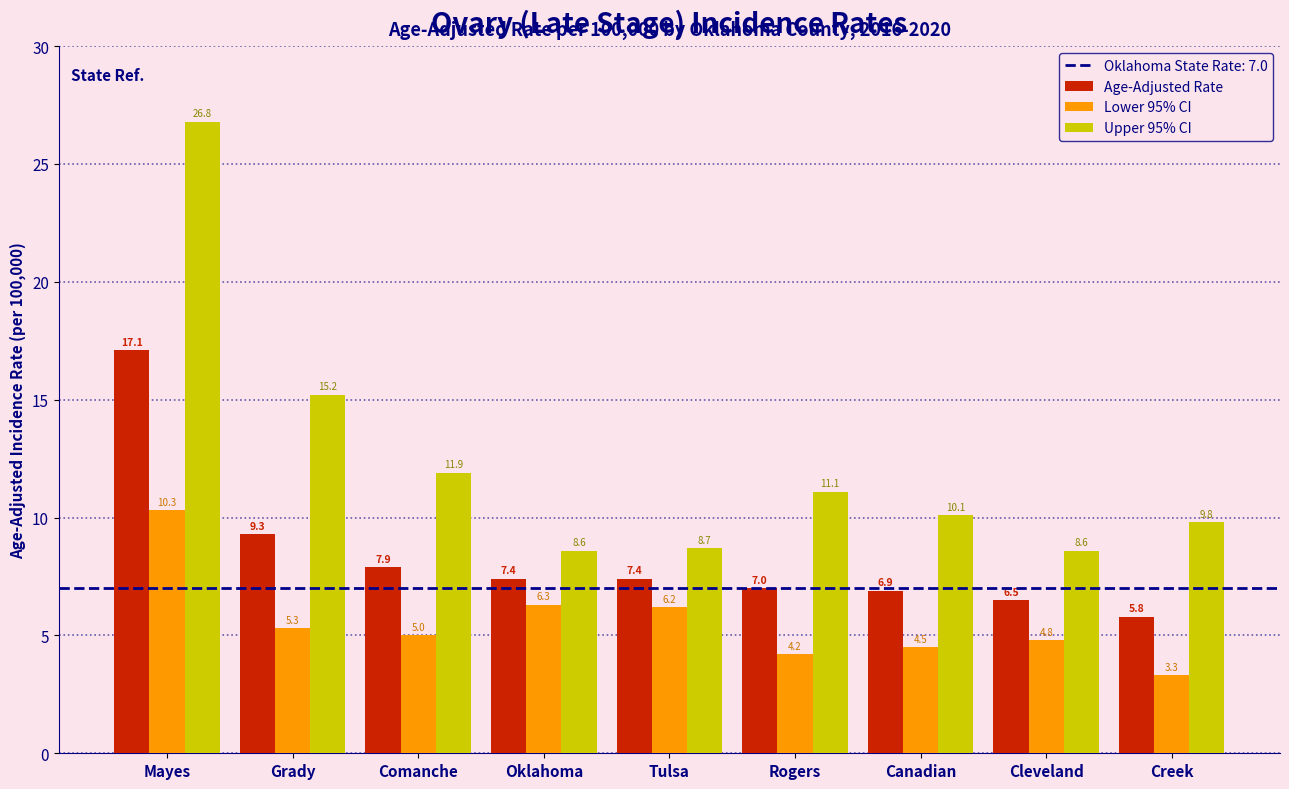

What is the spread (max minus min) of values at Mayes?

16.5